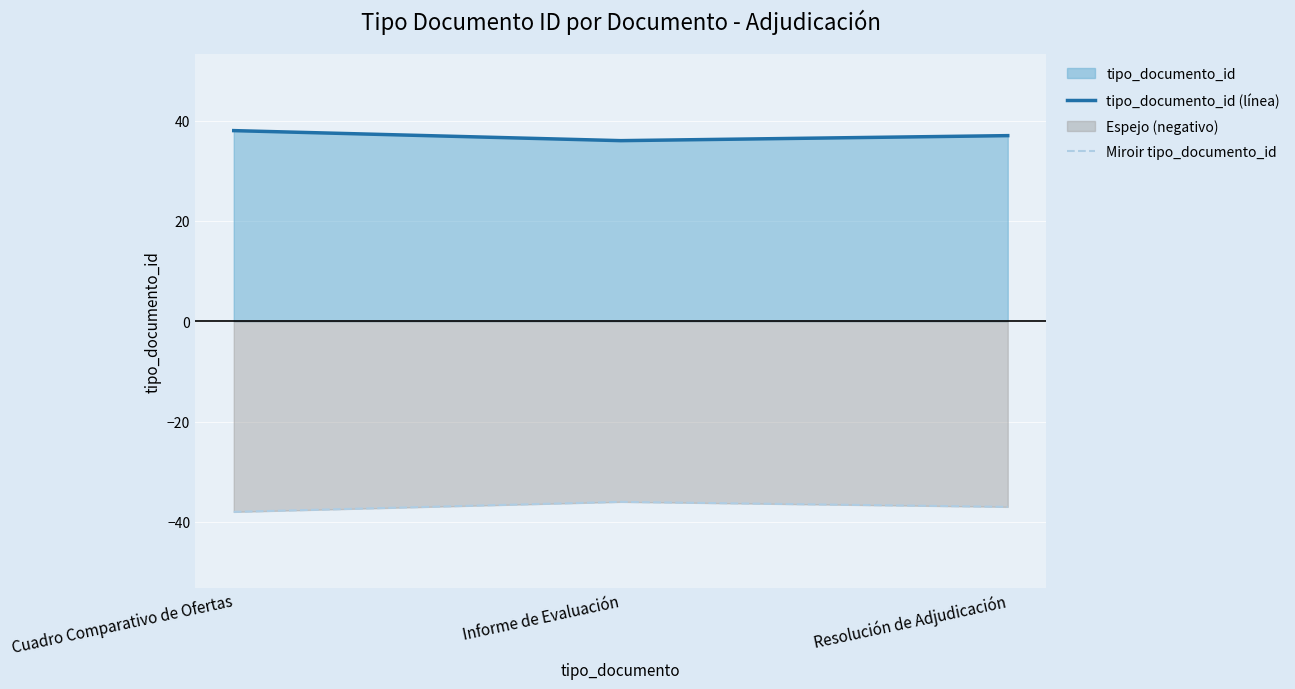

Is the value of tipo_documento_id (línea) at Resolución de Adjudicación greater than the value of Miroir tipo_documento_id at Resolución de Adjudicación?

Yes